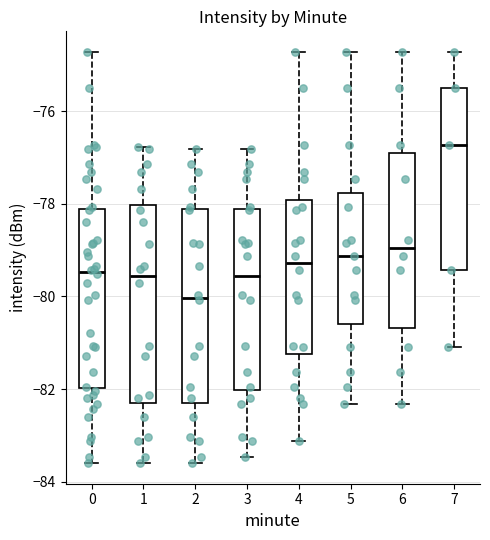

Where does the median line of the box at x = 2 sit on the y-axis? The values are not printed on the chart, so give them approximately, as read against the axis.

-80.0